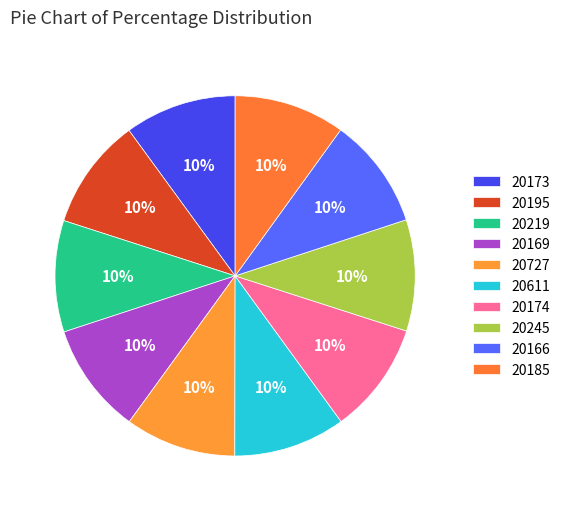

Is there any slice that represents more than half of the pie?

No